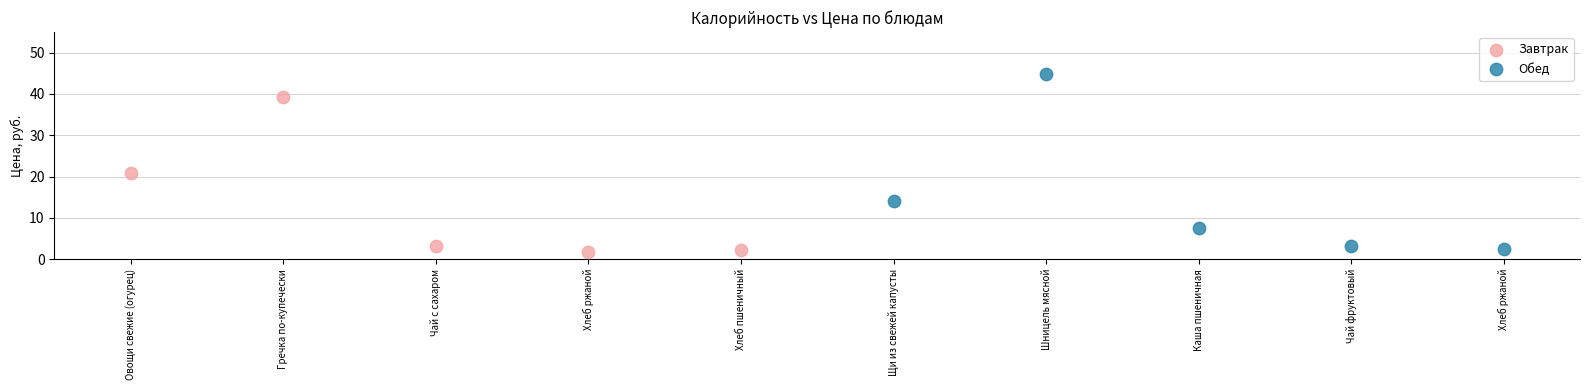

Which series has the largest Y range (max minus min)?

Обед